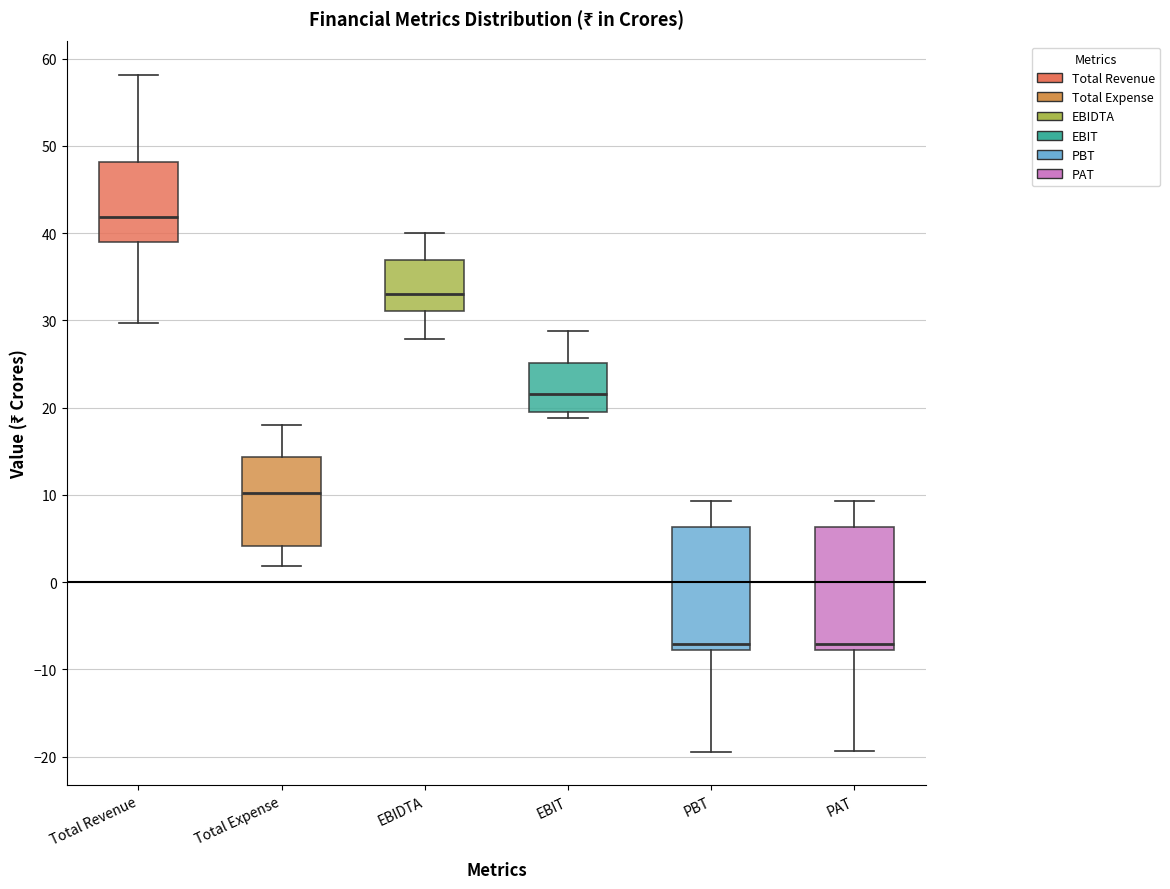

Reading left to right, read every box against the y-axis: the position of its median line, the range the box covers, and the ends of its whiskers. The values are not printed on the chart, so give them approximately, as read against the axis.

Total Revenue: median 42, box 39 to 48, whiskers 30 to 58
Total Expense: median 10, box 4 to 14, whiskers 2 to 18
EBIDTA: median 33, box 31 to 37, whiskers 28 to 40
EBIT: median 22, box 20 to 25, whiskers 19 to 29
PBT: median -7, box -8 to 6, whiskers -19 to 9
PAT: median -7, box -8 to 6, whiskers -19 to 9